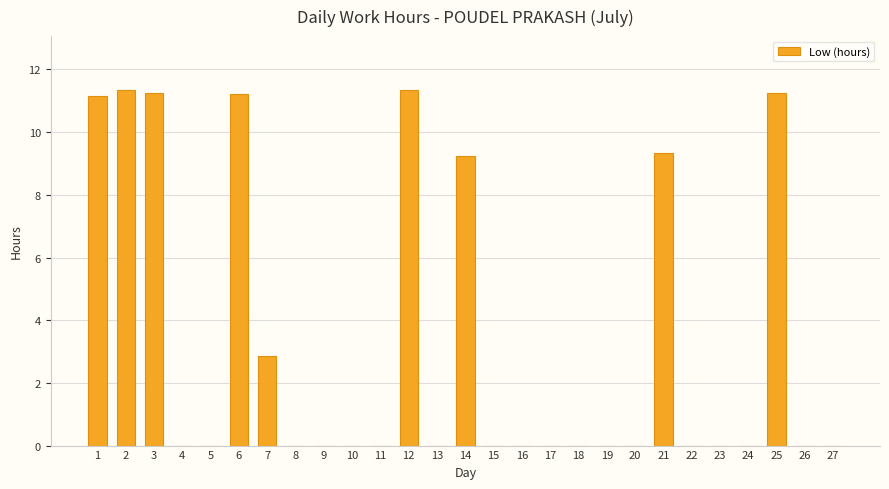

What is the sum of all values?

89.1